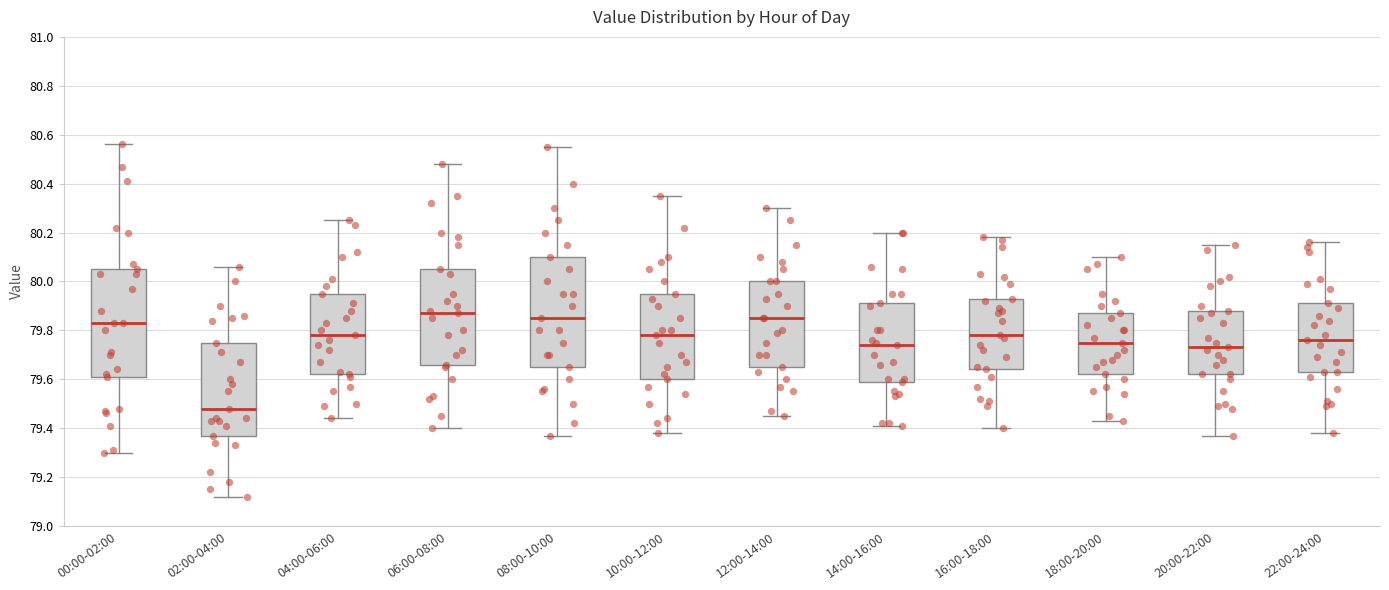

Where does the lower whisker of the box for 02:00-04:00 end on the y-axis? The values are not printed on the chart, so give them approximately, as read against the axis.

79.12